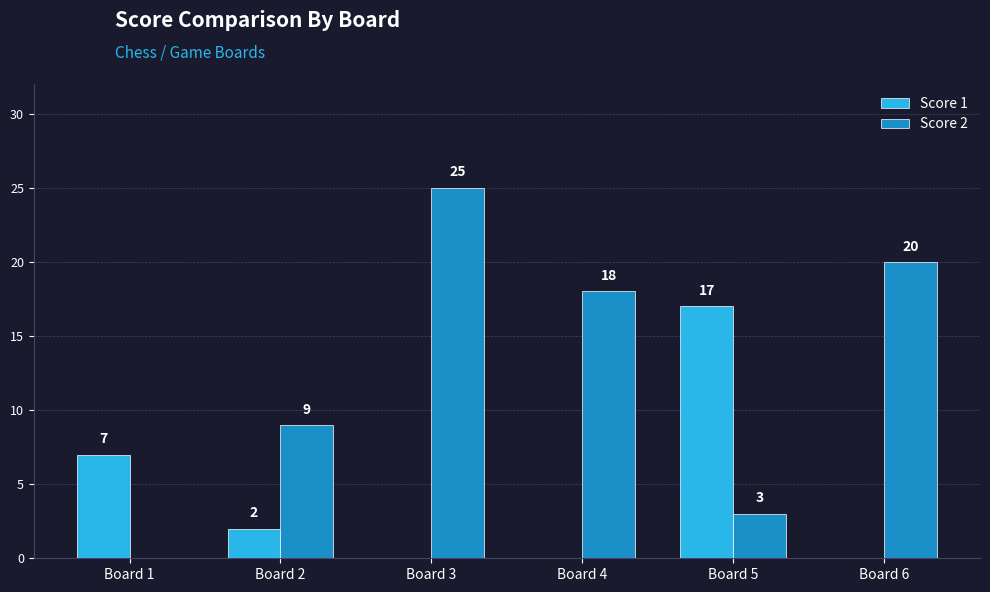

Where does the Score 1 series first go above 2?

Board 1